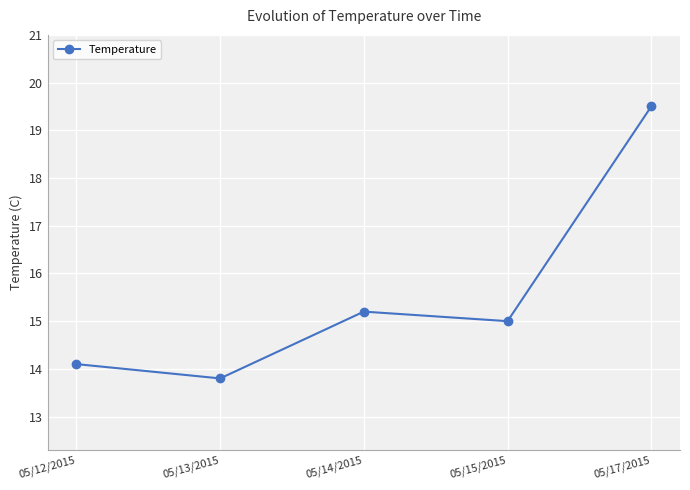

How many points are higher than both their immediate neighbors (excluding endpoints)?

1